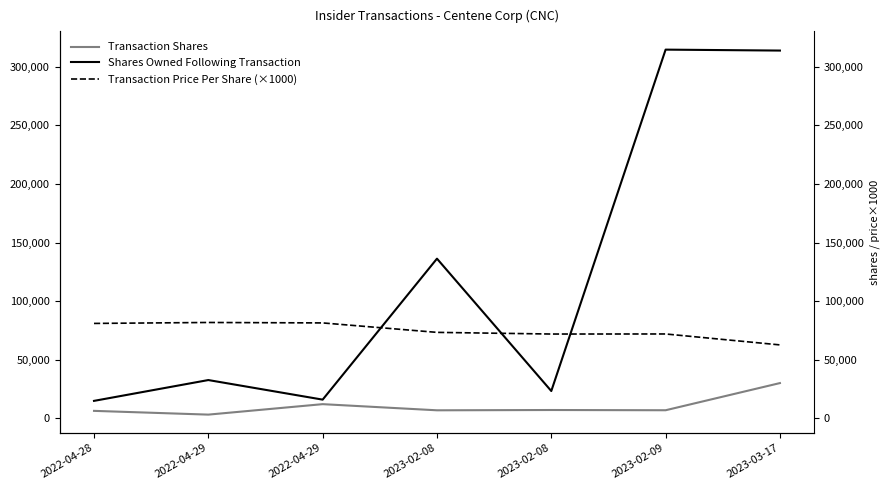

Which category has the lowest value in the Transaction Price Per Share (×1000) series?

2023-03-17